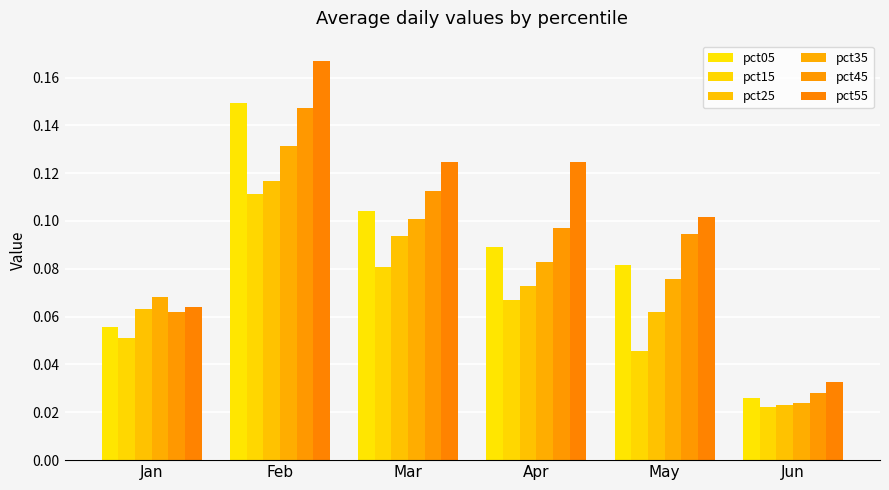

Reading right to left, list all the values displayed in this chart.

pct05: 0.0	0.1	0.1	0.1	0.1	0.1
pct15: 0.0	0.0	0.1	0.1	0.1	0.1
pct25: 0.0	0.1	0.1	0.1	0.1	0.1
pct35: 0.0	0.1	0.1	0.1	0.1	0.1
pct45: 0.0	0.1	0.1	0.1	0.1	0.1
pct55: 0.0	0.1	0.1	0.1	0.2	0.1